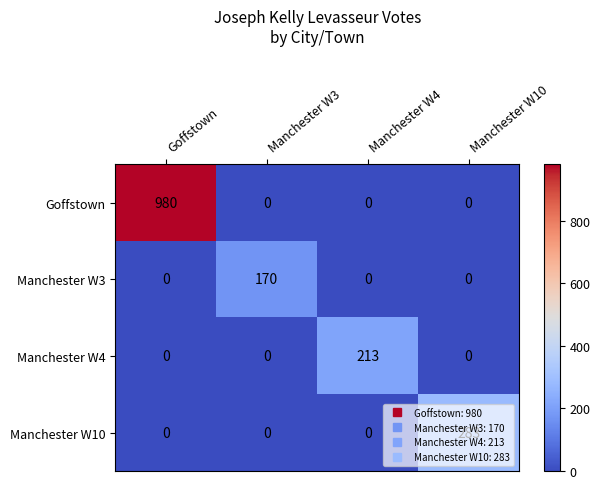

At which category does the chart reach its peak across all series?

Goffstown